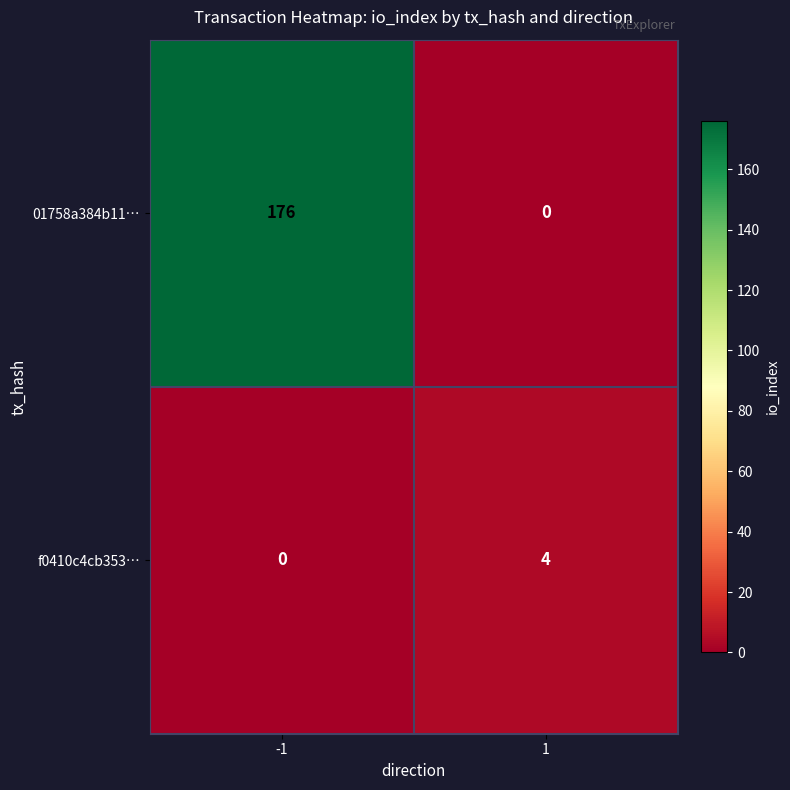

Which series has the largest total across all categories?

01758a384b11…